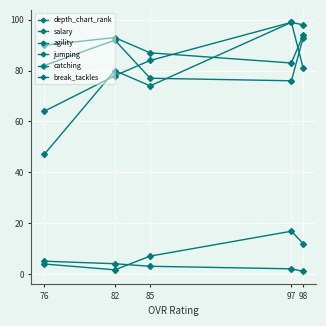

Between which two adjacent categories do depth_chart_rank and salary first intersect?

85 and 82